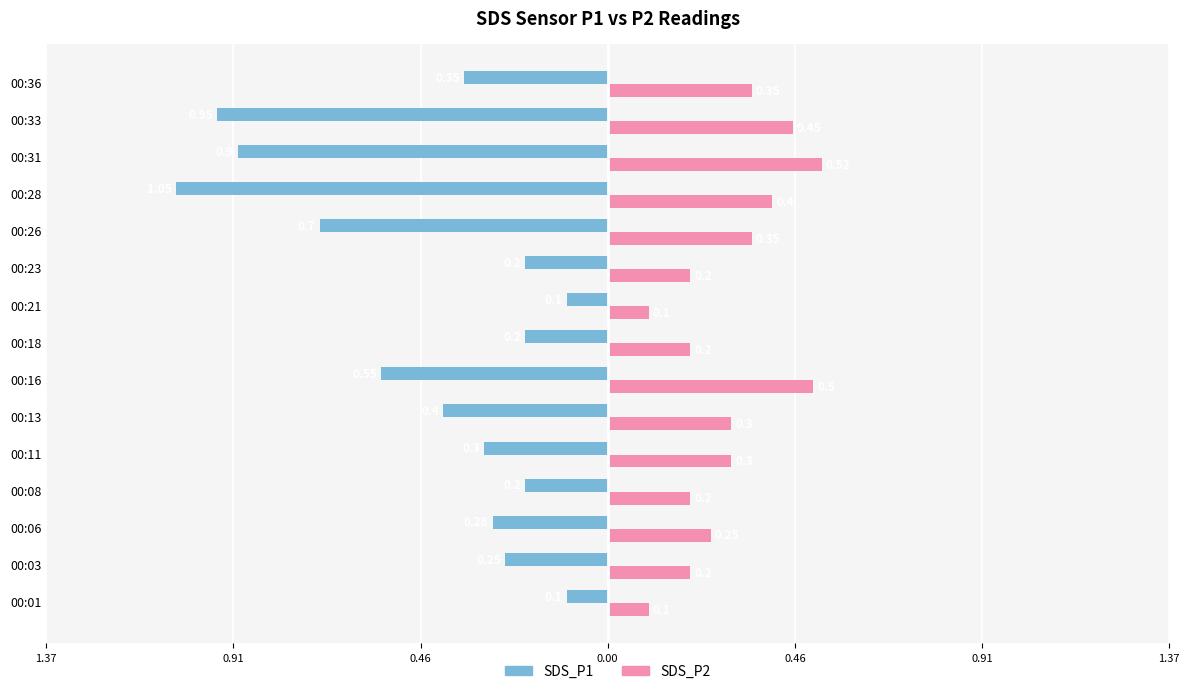

What is the label of the 2nd bar from the right?

13